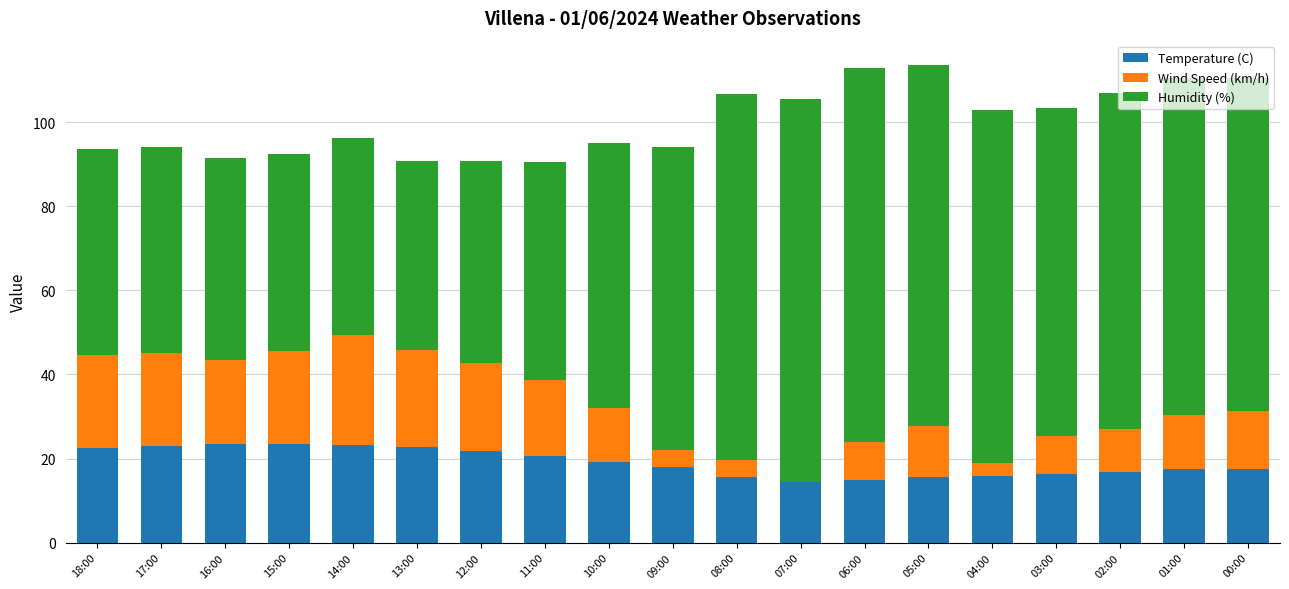

The value of Temperature (C) at 17:00 is 9.0. True or false?

False